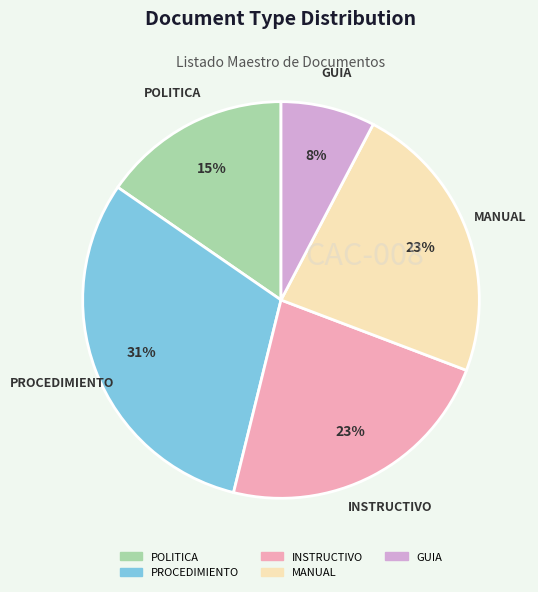

To the nearest percent, what is the average slice percentage?

20%